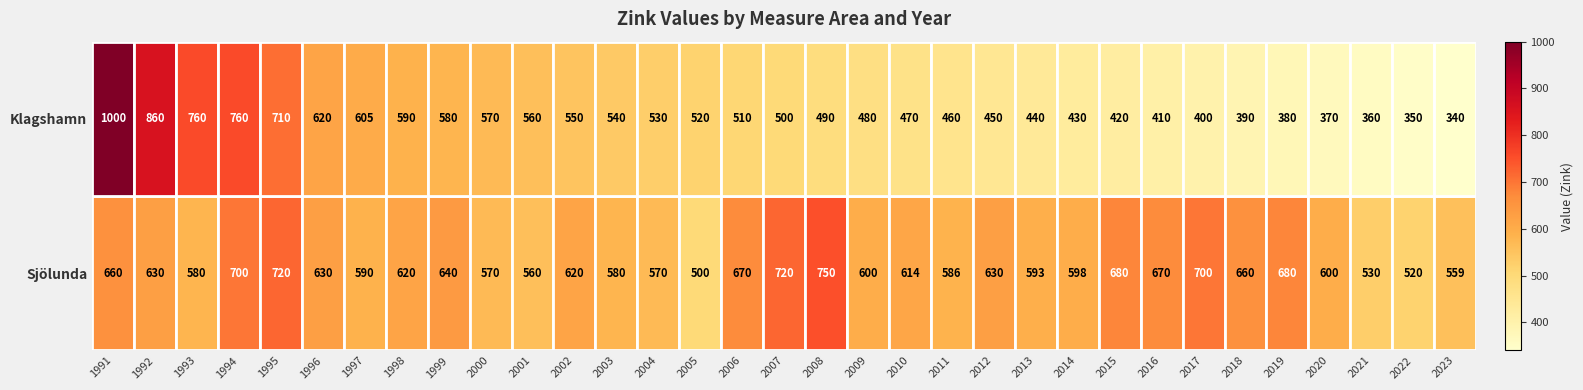

What is the sum of the Klagshamn values at 2010 and 2015?

890